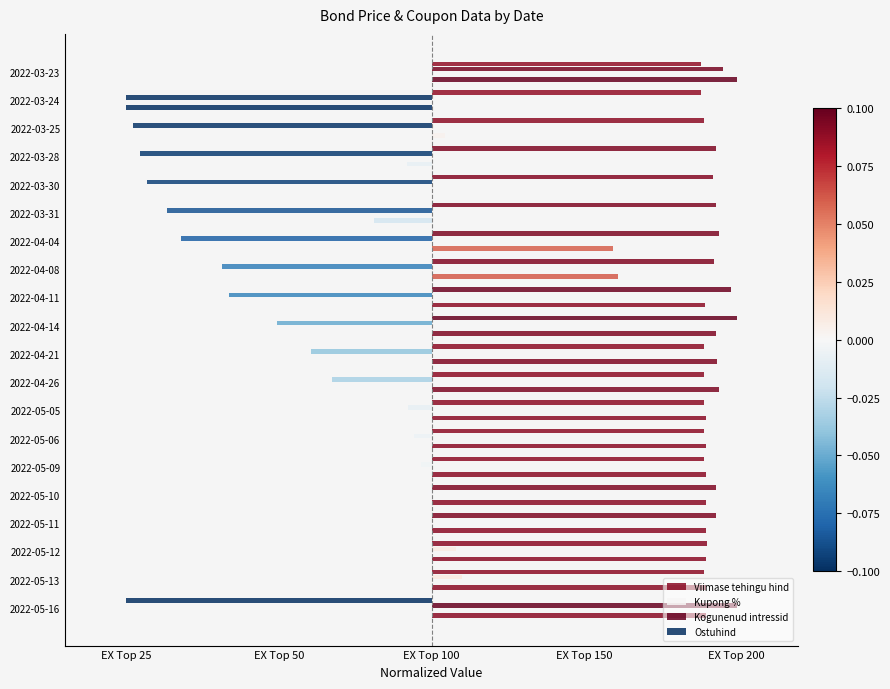

What is the maximum value shown in the chart?

0.2